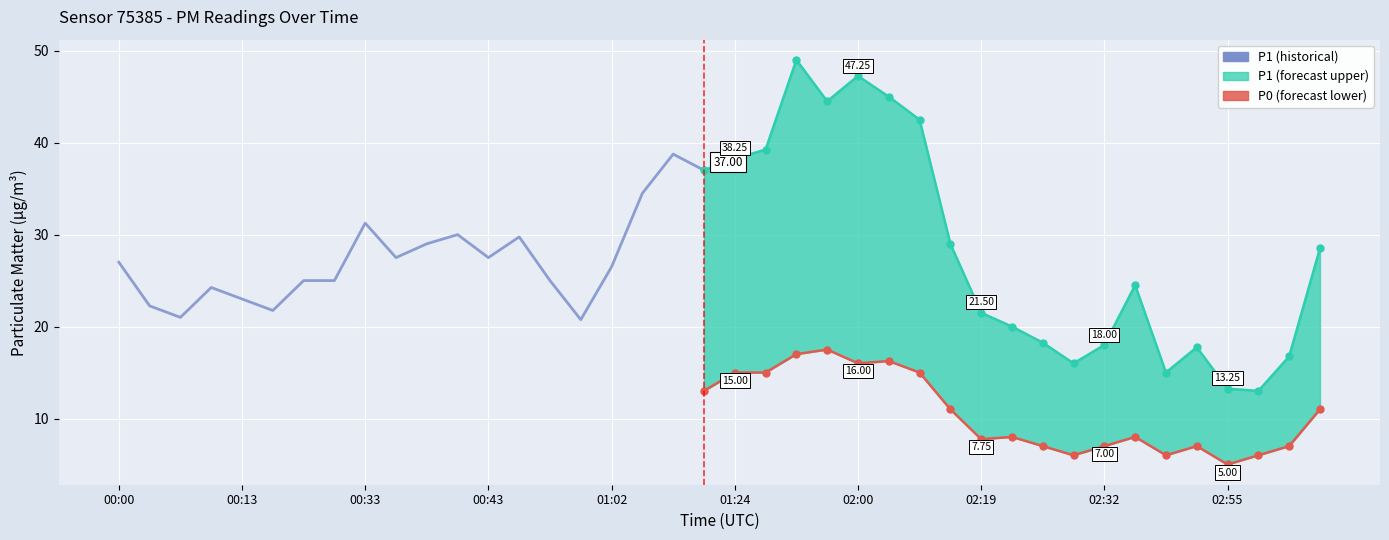

At how many categories does at least one series exceed 36?

9